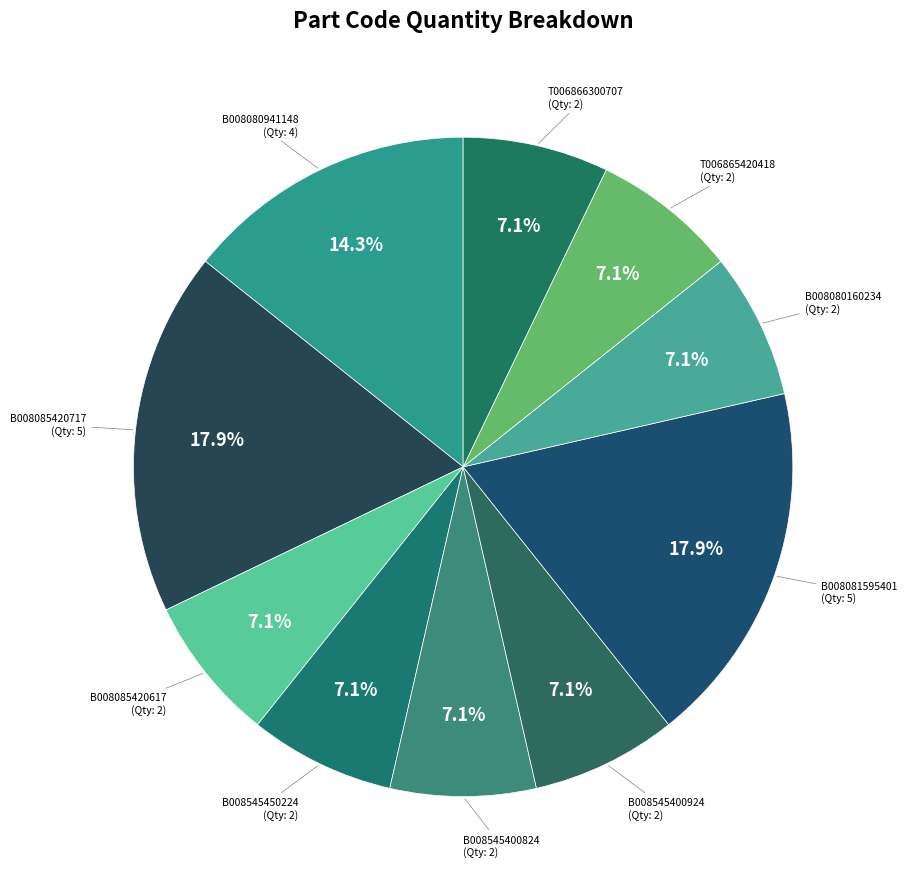

How many slices are in this pie chart?

10